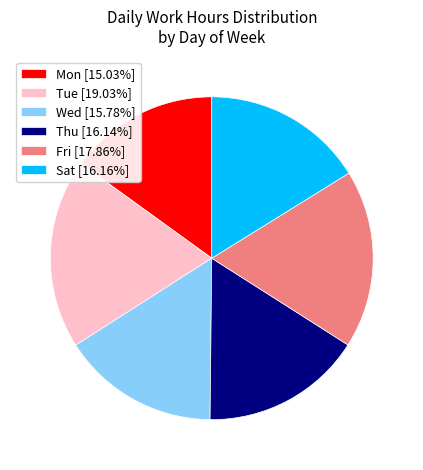

Which has a higher value, Tue or Fri?

Tue